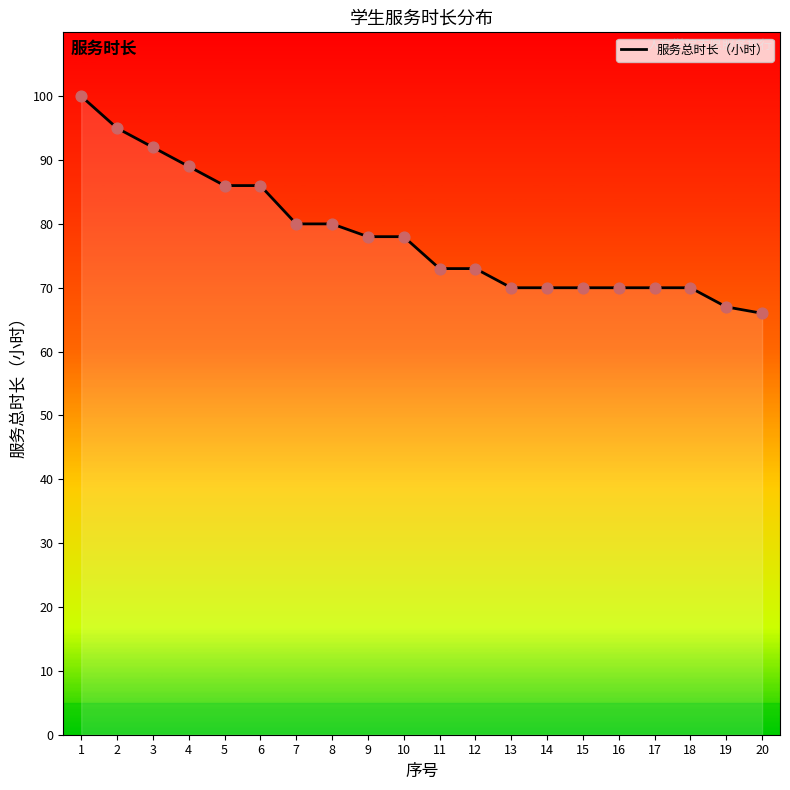

What is the change in value from 3 to 12?

-19